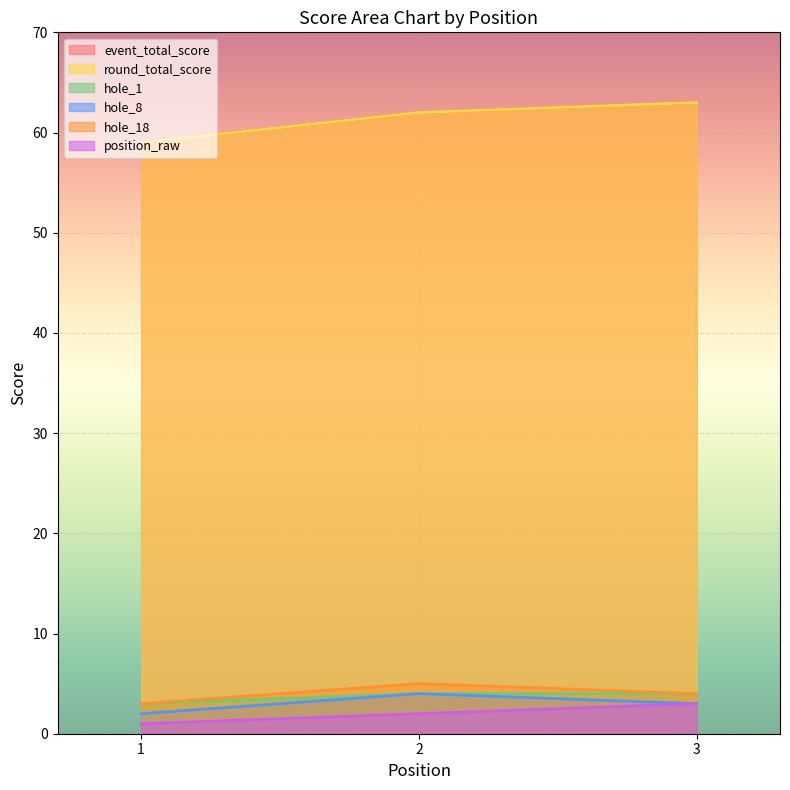

What is the value of the event_total_score point at the 2nd from the left?

62